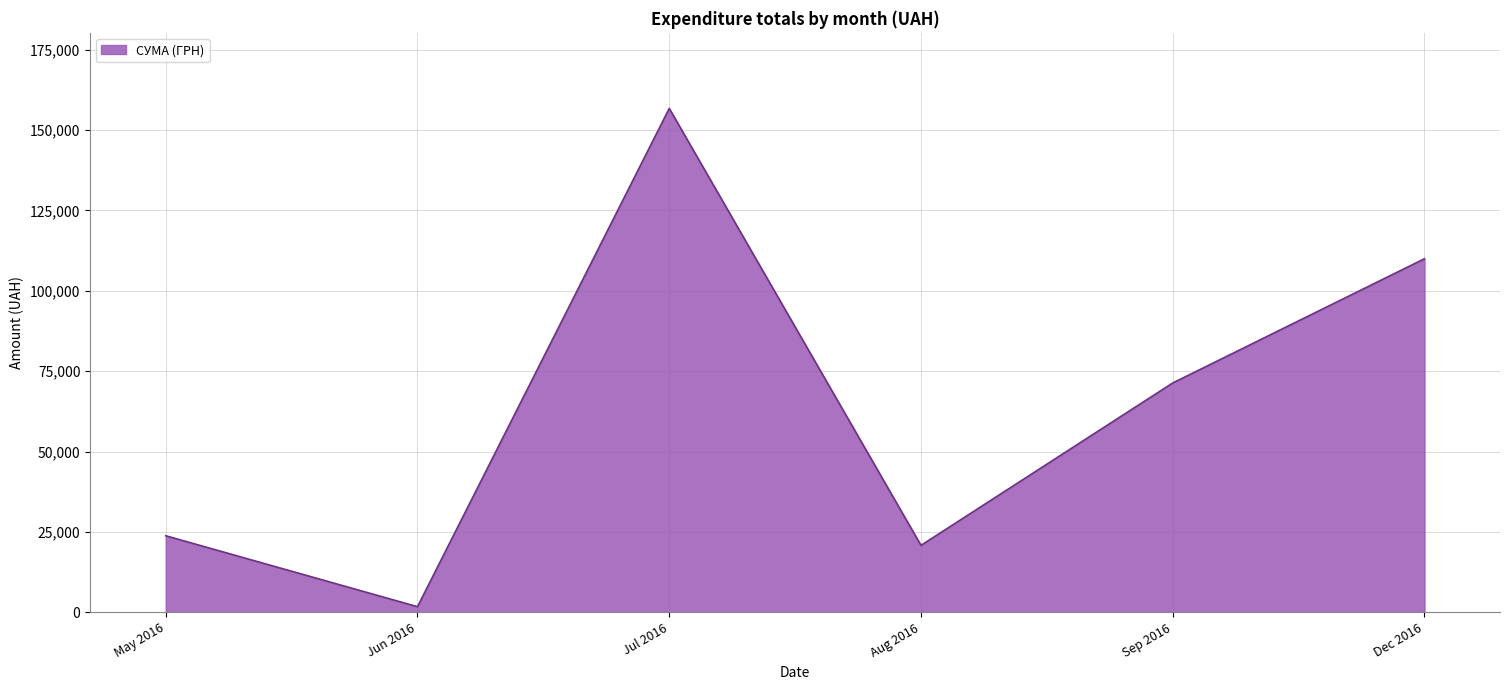

How many lines are shown in the chart?

1